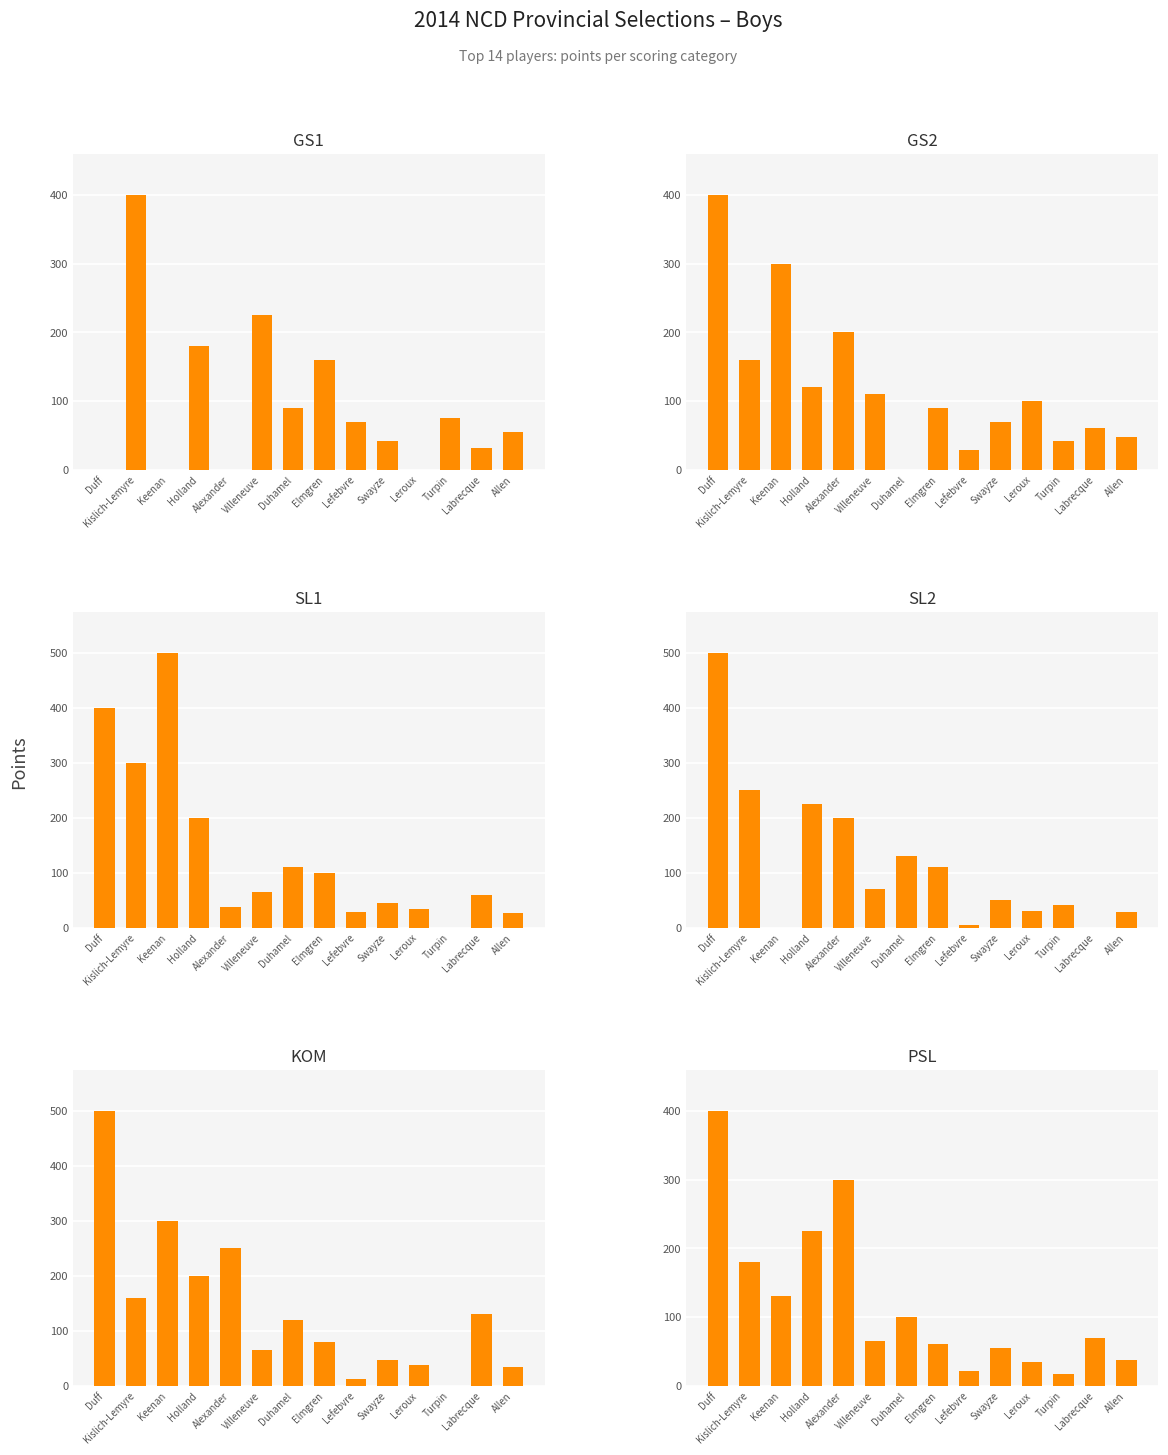

Where is KOM nearest to the value 250?

Alexander